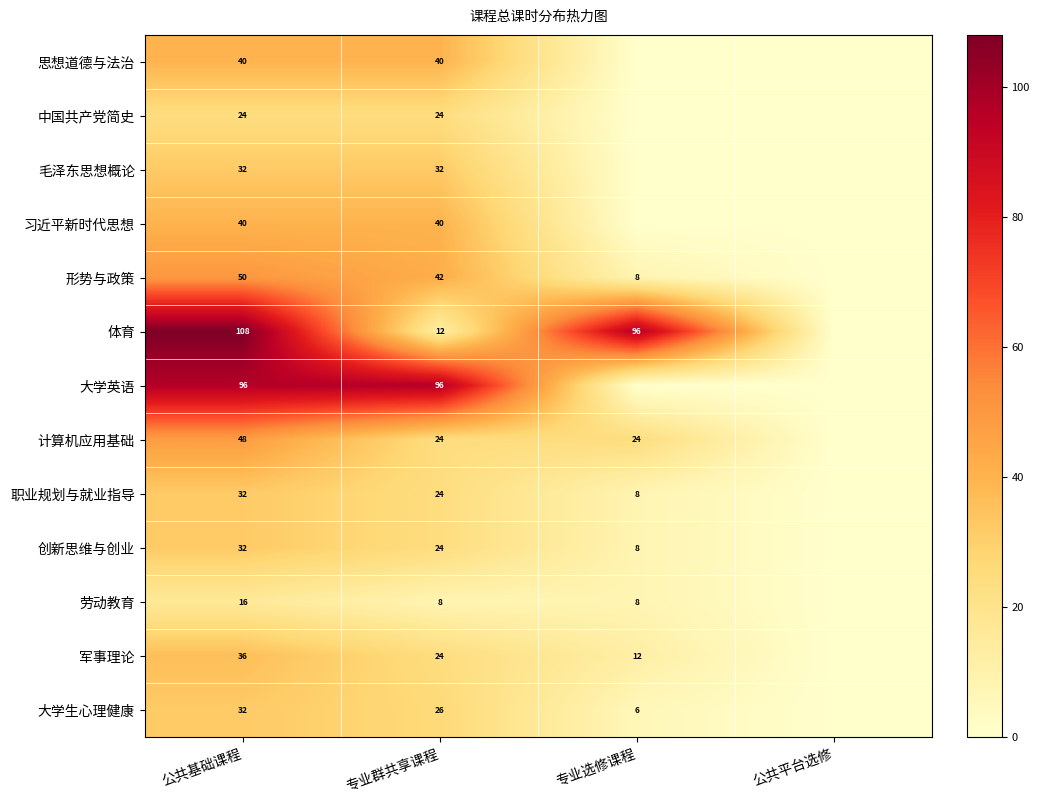

Is the value of 中国共产党简史 at 公共基础课程 greater than the value of 创新思维与创业 at 公共基础课程?

No